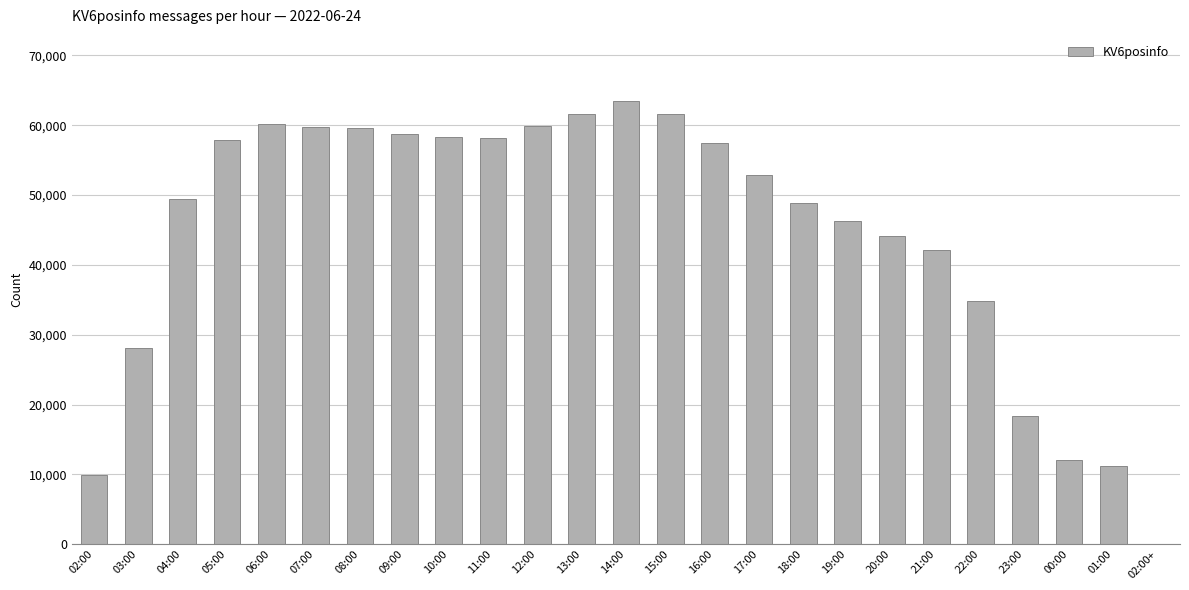

The value at 19:00 is 19989. True or false?

False